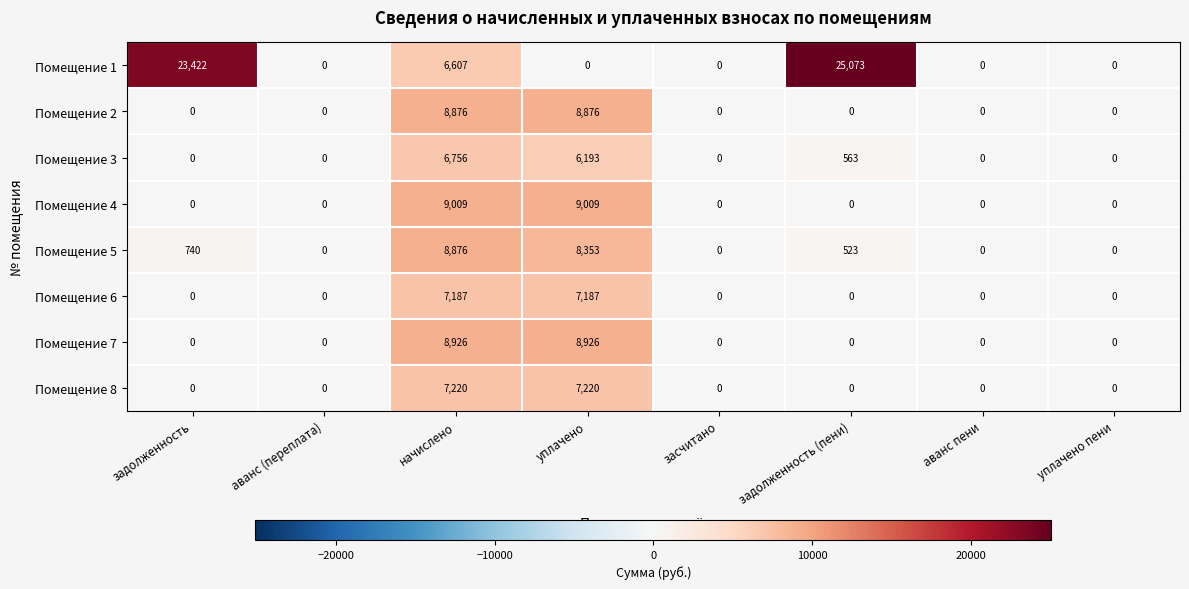

True or false: Помещение 1 has a value of 0 at аванс (переплата).

True